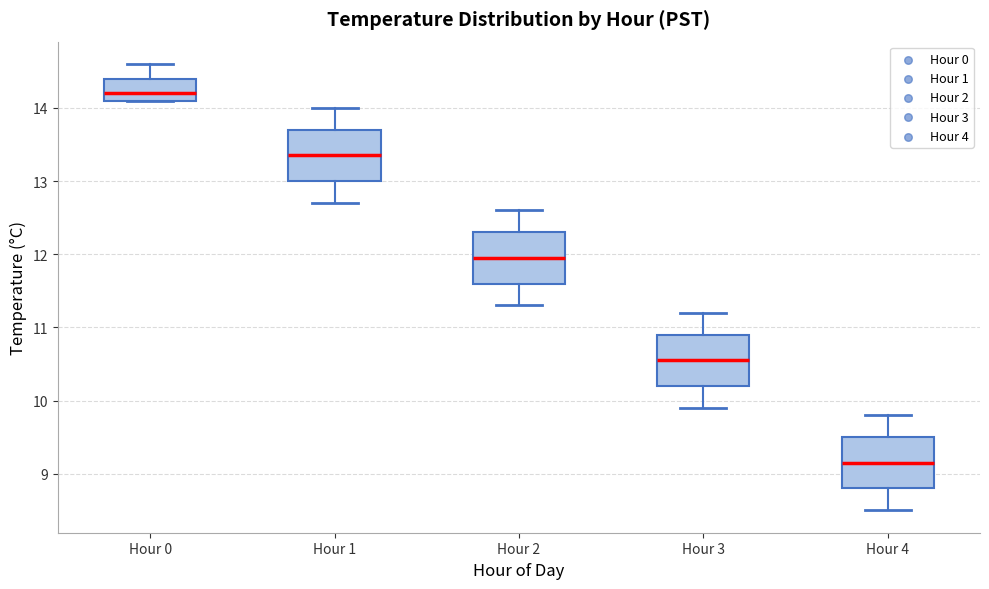

Reading left to right, transcribe this box plot: for each box, give where its median line is, the range the box spans, and where its two whiskers end, as read against the y-axis. The values are not printed on the chart, so give them approximately, as read against the axis.

Hour 0: median 14.2, box 14.1 to 14.4, whiskers 14.1 to 14.6
Hour 1: median 13.4, box 13.0 to 13.7, whiskers 12.7 to 14.0
Hour 2: median 12.0, box 11.6 to 12.3, whiskers 11.3 to 12.6
Hour 3: median 10.6, box 10.2 to 10.9, whiskers 9.9 to 11.2
Hour 4: median 9.2, box 8.8 to 9.5, whiskers 8.5 to 9.8